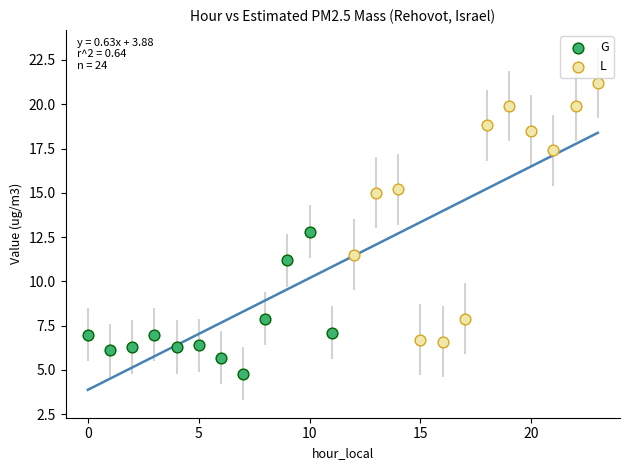

Which series reaches the maximum Y coordinate?

L